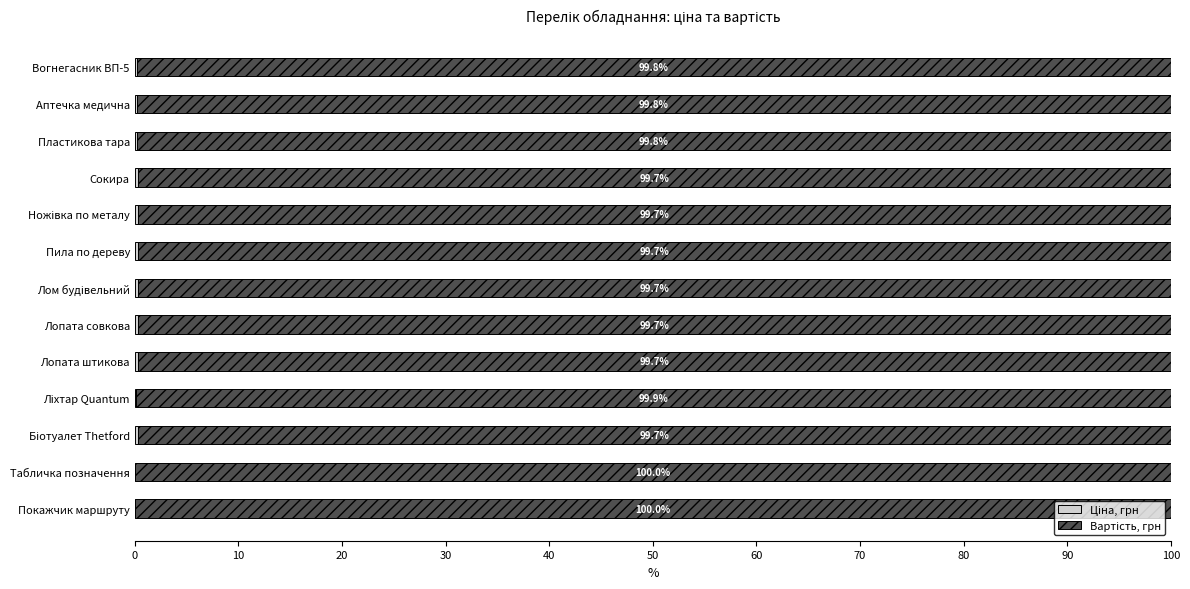

What is the total value across all series at Пила по дереву?

100.0